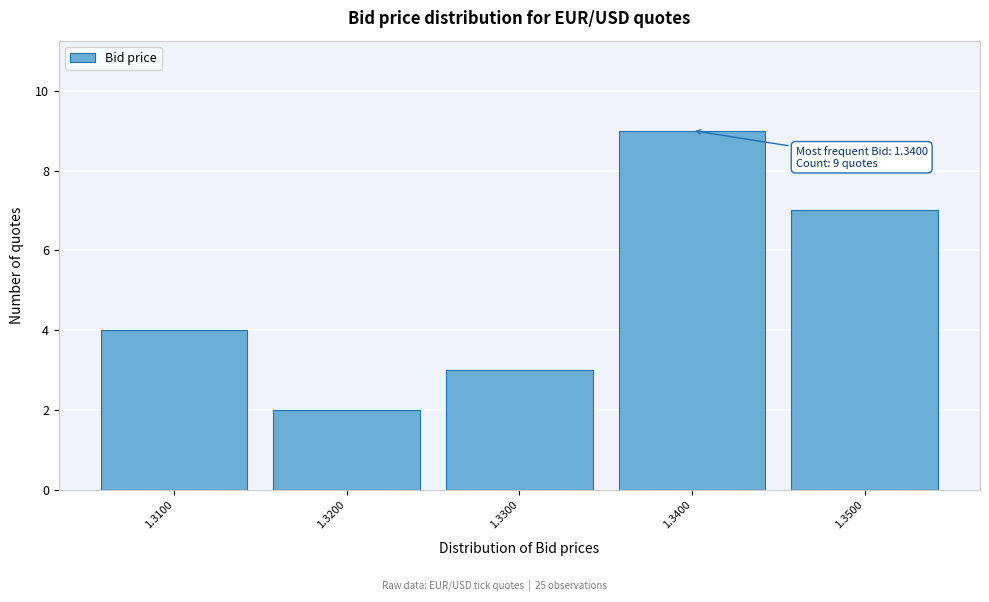

Reading left to right, extract all data points from this chart.

1.3100=4	1.3200=2	1.3300=3	1.3400=9	1.3500=7